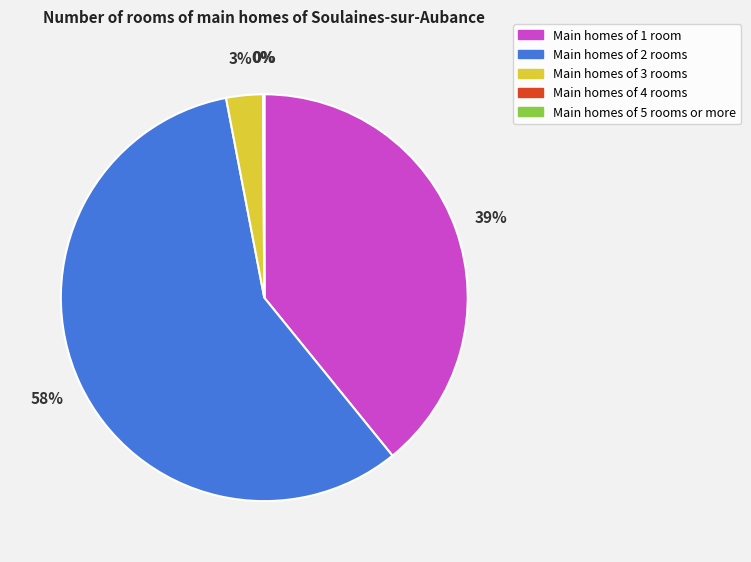

To the nearest percent, what is the difference between the largest and smallest slice percentages?

58%